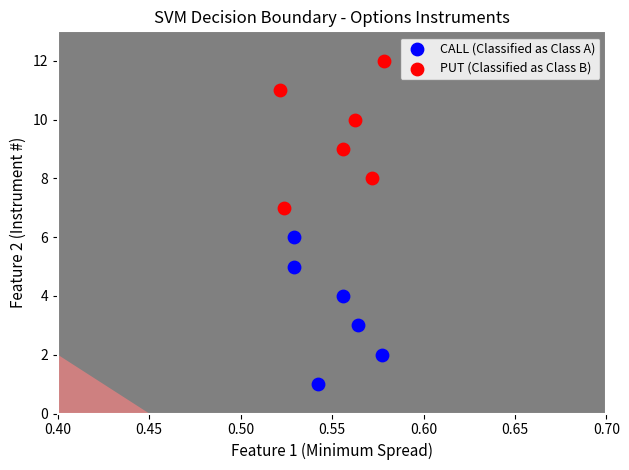

Which series reaches the maximum Y coordinate?

PUT (Classified as Class B)